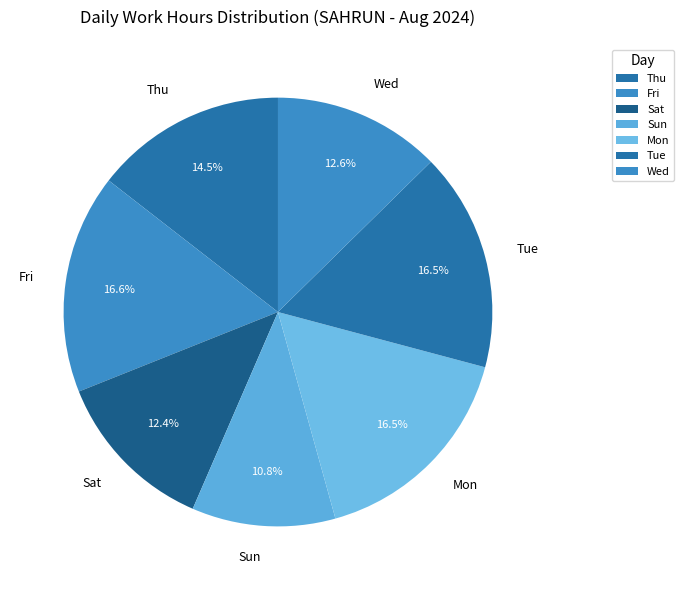

What percentage is NOT represented by Wed?

87.4%